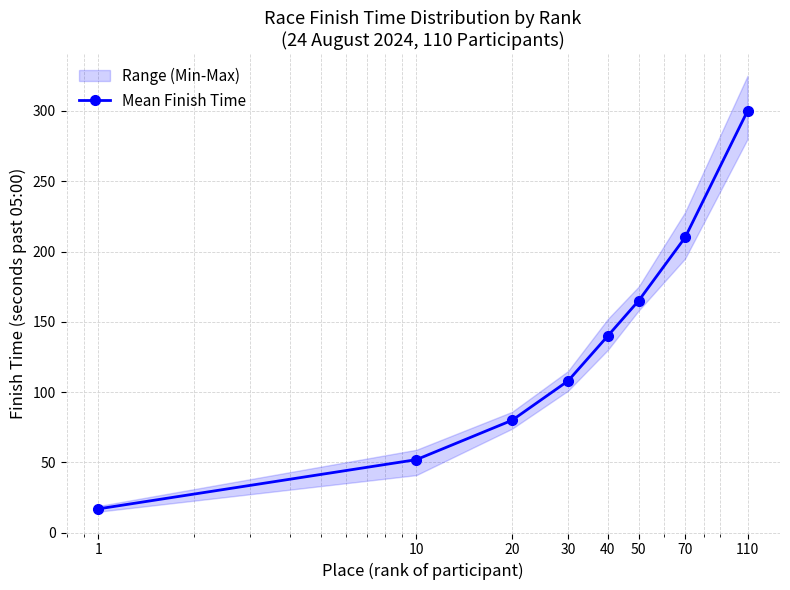

Reading left to right, list all the values displayed in this chart.

17	52	80	108	140	165	210	300